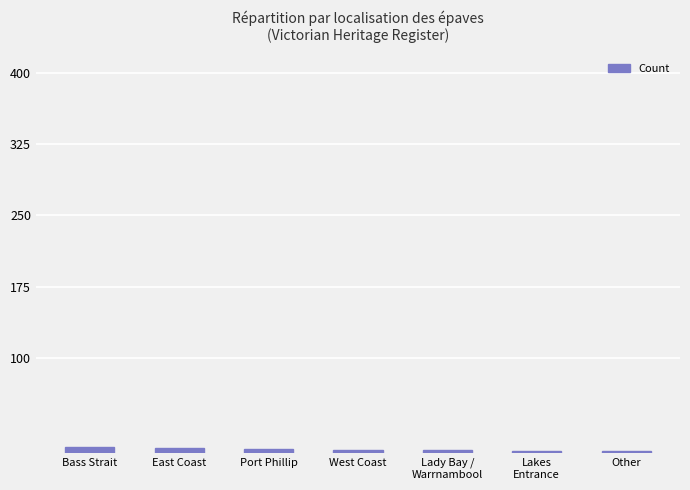

What is the change in value from Bass Strait to Other?

-4